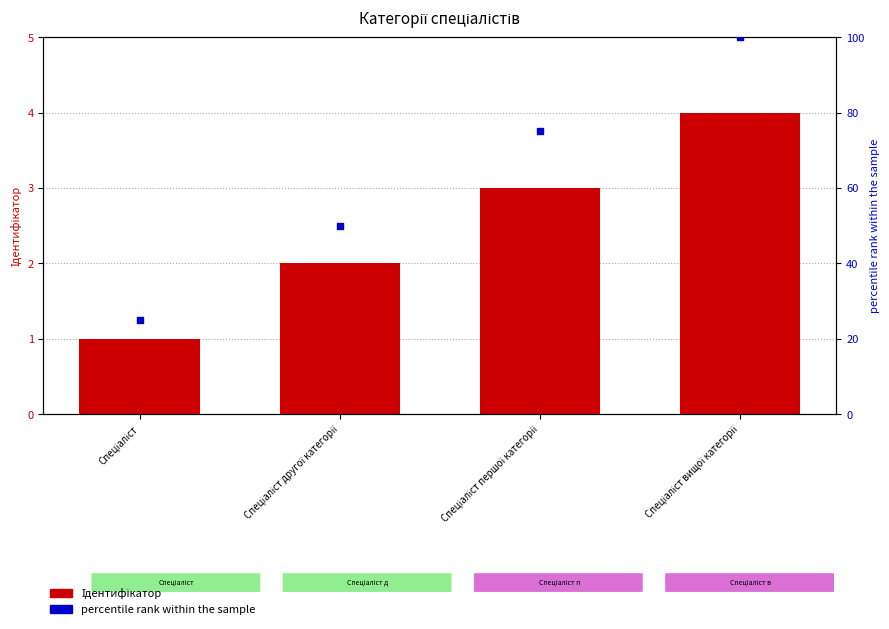

What is the total value across all series at Спеціаліст другої категорії?

52